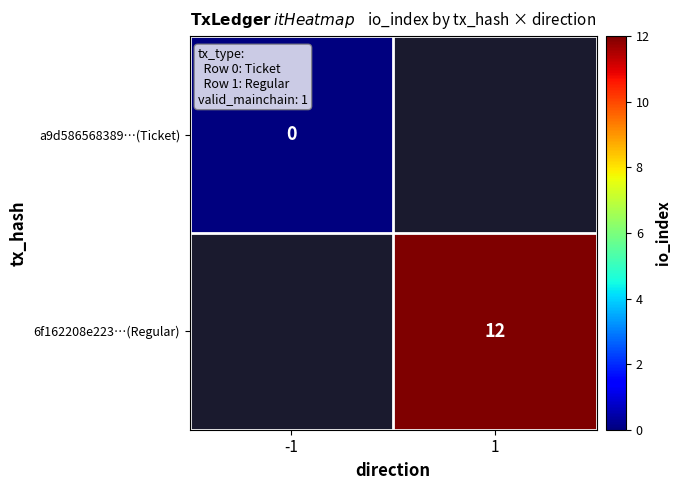

What is the maximum value shown in the chart?

12.0